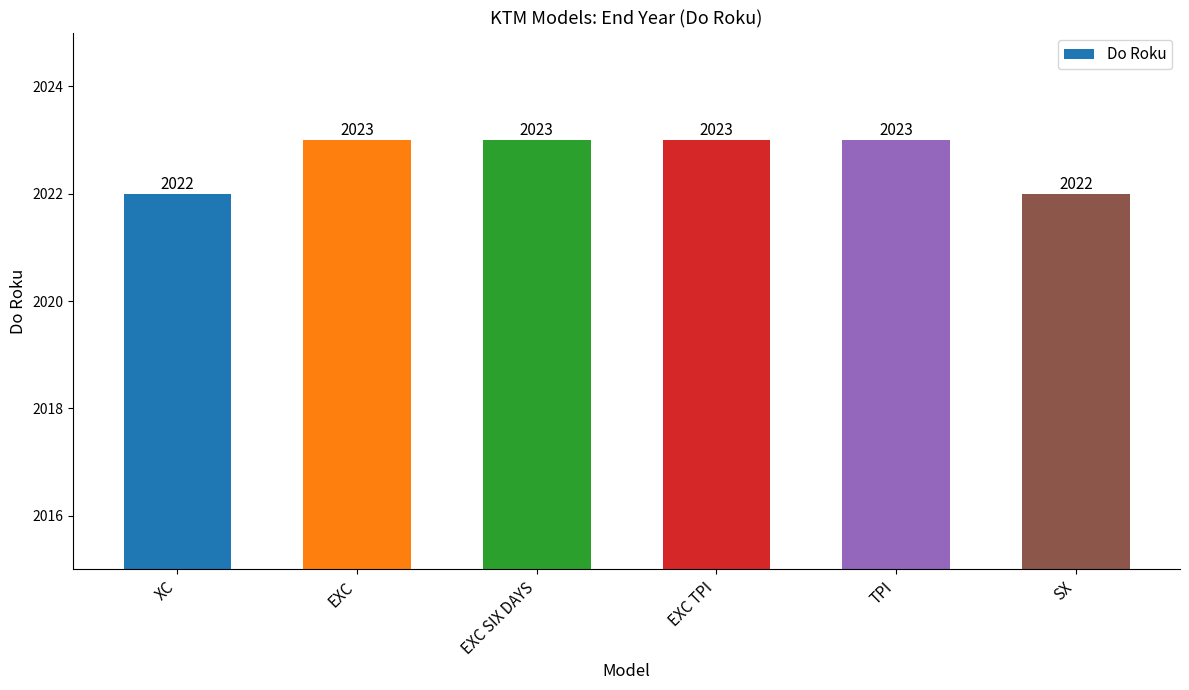

What is the value of the 2nd bar from the left?

2023